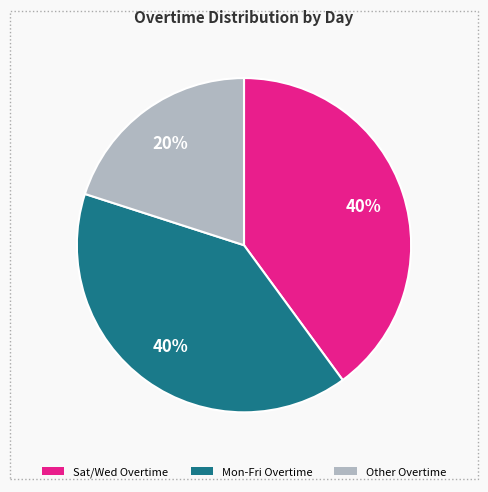

The Sat/Wed Overtime slice represents 33% of the pie. True or false?

False